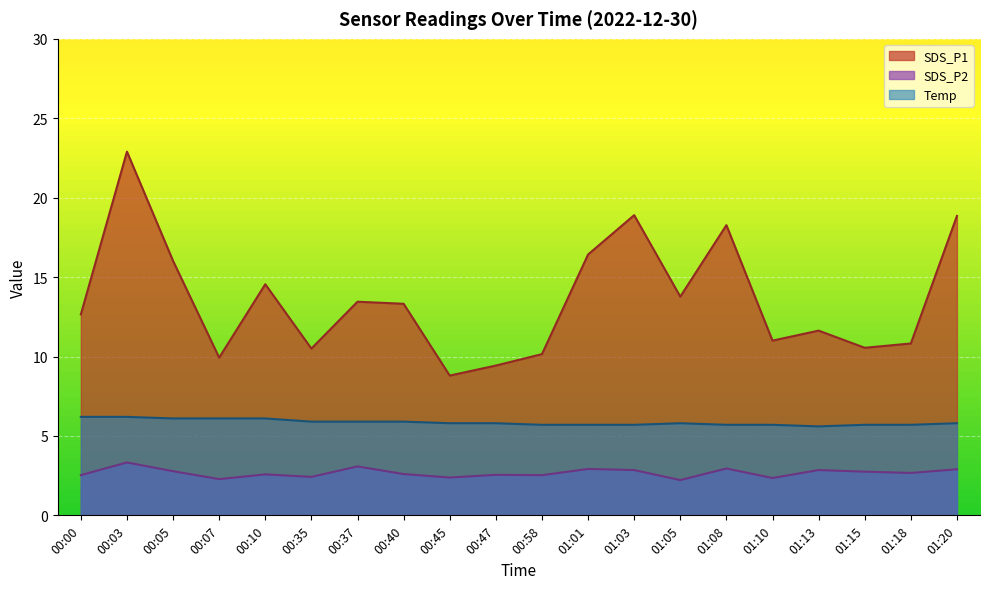

Reading right to left, list all the values displayed in this chart.

SDS_P1: 01:20=18.9	01:18=10.8	01:15=10.6	01:13=11.6	01:10=11.0	01:08=18.3	01:05=13.8	01:03=18.9	01:01=16.4	00:58=10.2	00:47=9.4	00:45=8.8	00:40=13.3	00:37=13.4	00:35=10.5	00:10=14.6	00:07=9.9	00:05=16.0	00:03=22.9	00:00=12.7
SDS_P2: 01:20=2.9	01:18=2.7	01:15=2.8	01:13=2.9	01:10=2.4	01:08=3.0	01:05=2.2	01:03=2.9	01:01=2.9	00:58=2.5	00:47=2.5	00:45=2.4	00:40=2.6	00:37=3.1	00:35=2.4	00:10=2.6	00:07=2.3	00:05=2.8	00:03=3.3	00:00=2.5
Temp: 01:20=5.8	01:18=5.7	01:15=5.7	01:13=5.6	01:10=5.7	01:08=5.7	01:05=5.8	01:03=5.7	01:01=5.7	00:58=5.7	00:47=5.8	00:45=5.8	00:40=5.9	00:37=5.9	00:35=5.9	00:10=6.1	00:07=6.1	00:05=6.1	00:03=6.2	00:00=6.2